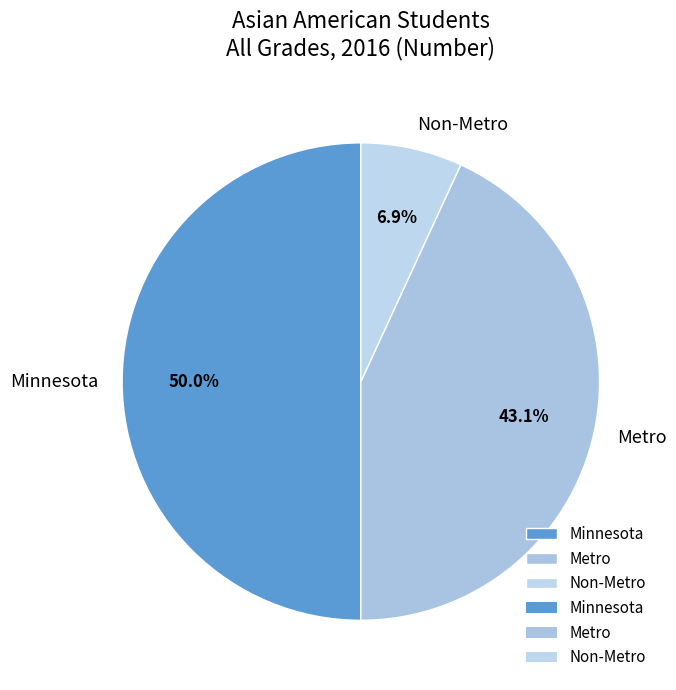

Does Non-Metro represent more than half of the total?

No